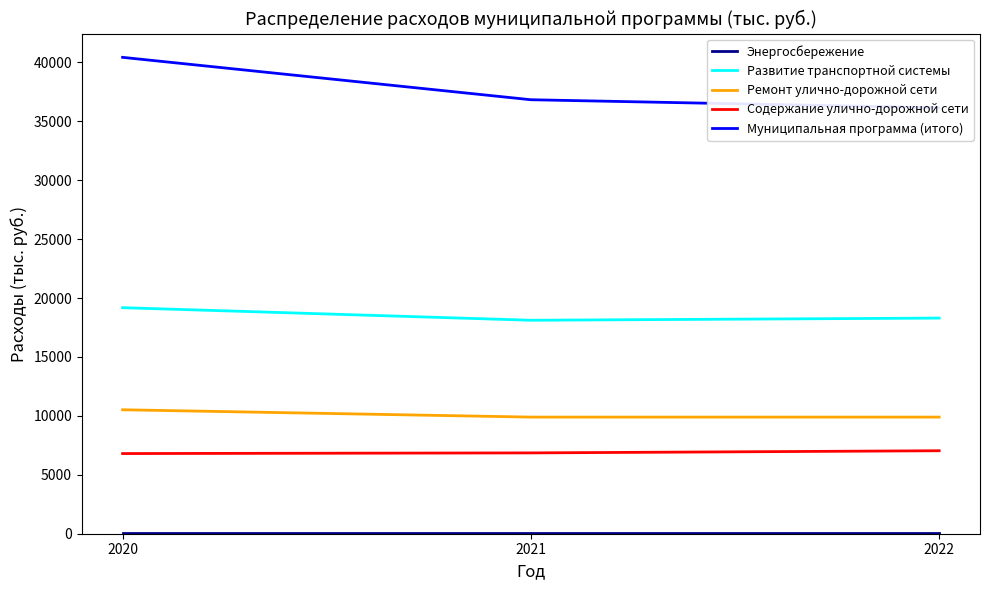

Where is Муниципальная программа (итого) nearest to the value 38291?

2021